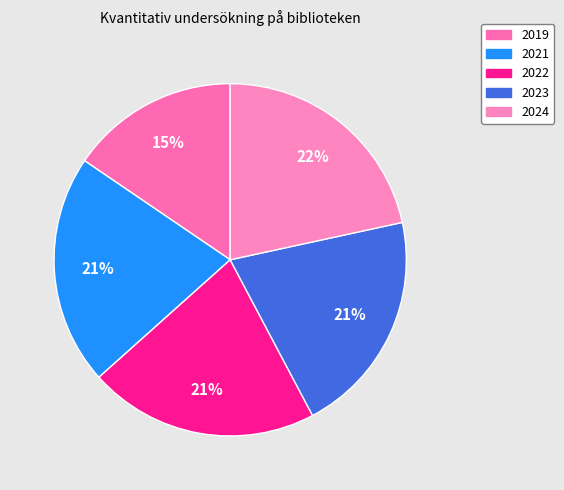

To the nearest percent, what is the combined percentage of 2022 and 2019?

37%